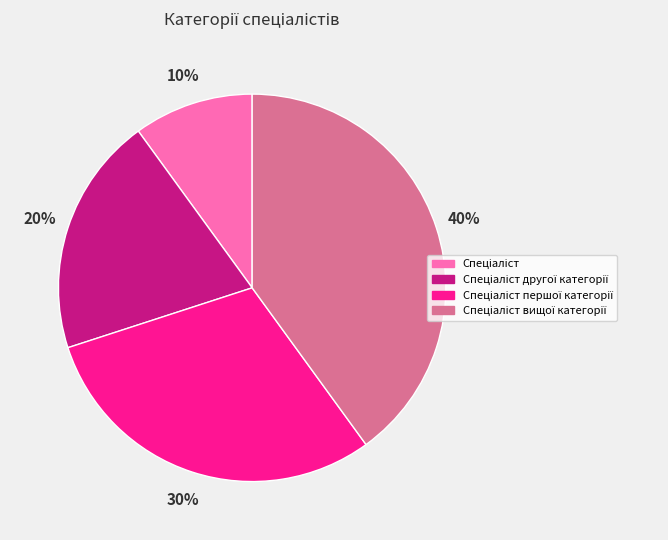

To the nearest percent, what is the difference between the largest and smallest slice percentages?

30%